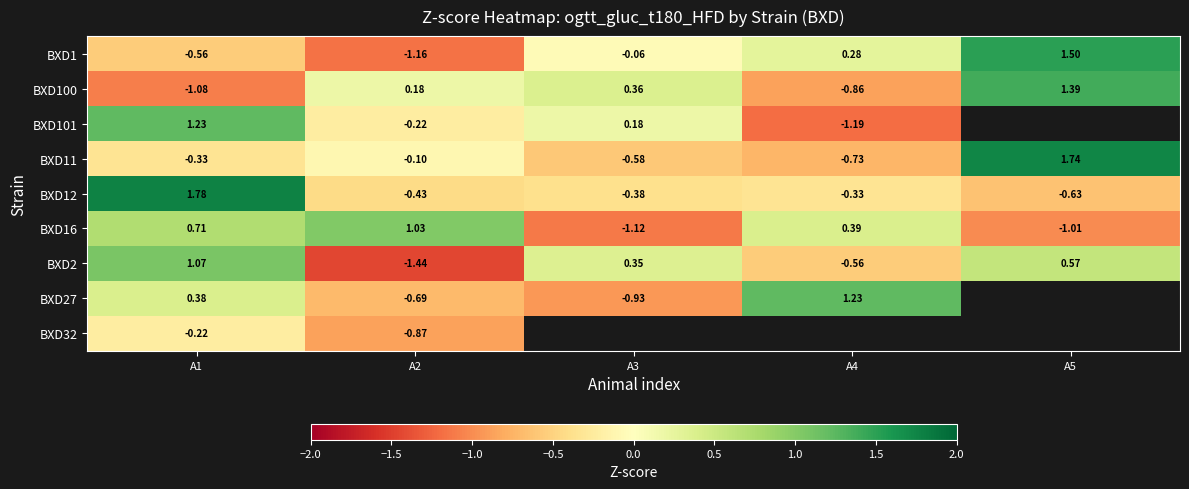

Is the value of BXD16 at A5 greater than the value of BXD100 at A3?

No